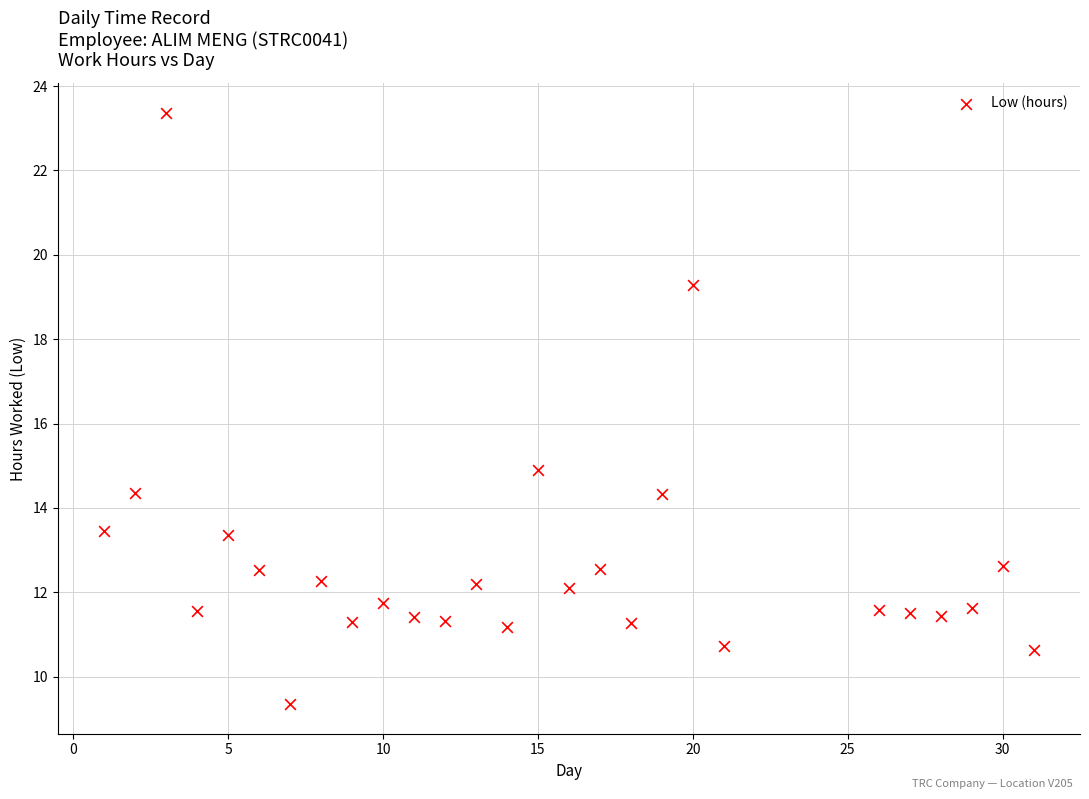

What is the range of Y values (max minus min)?

14.0